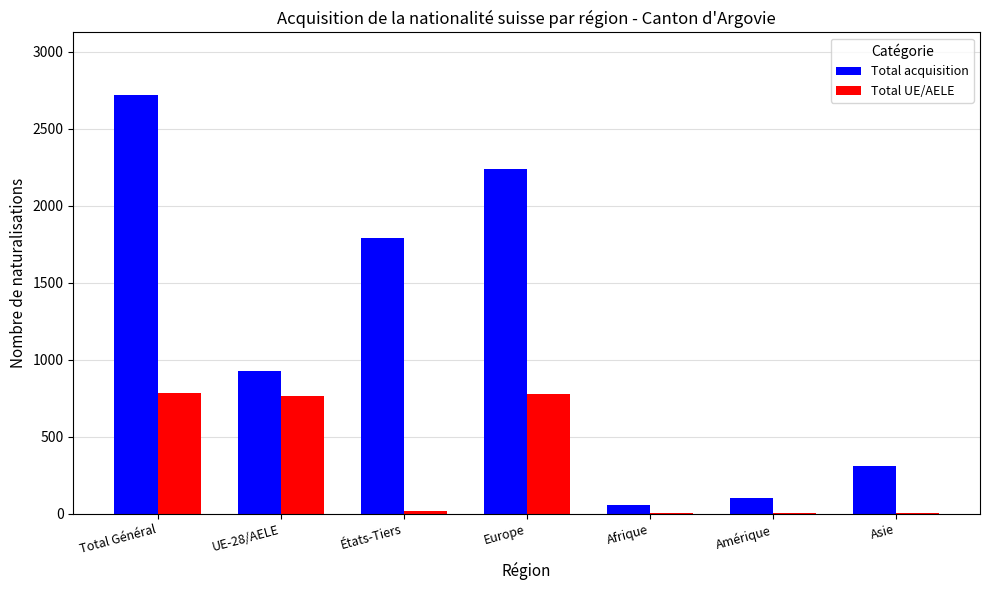

What is the greatest value displayed?

2718